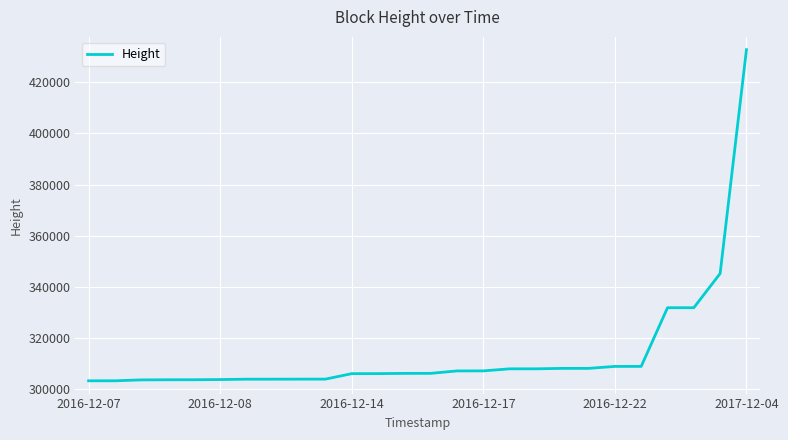

What is the difference between the maximum and minimum values?

129589